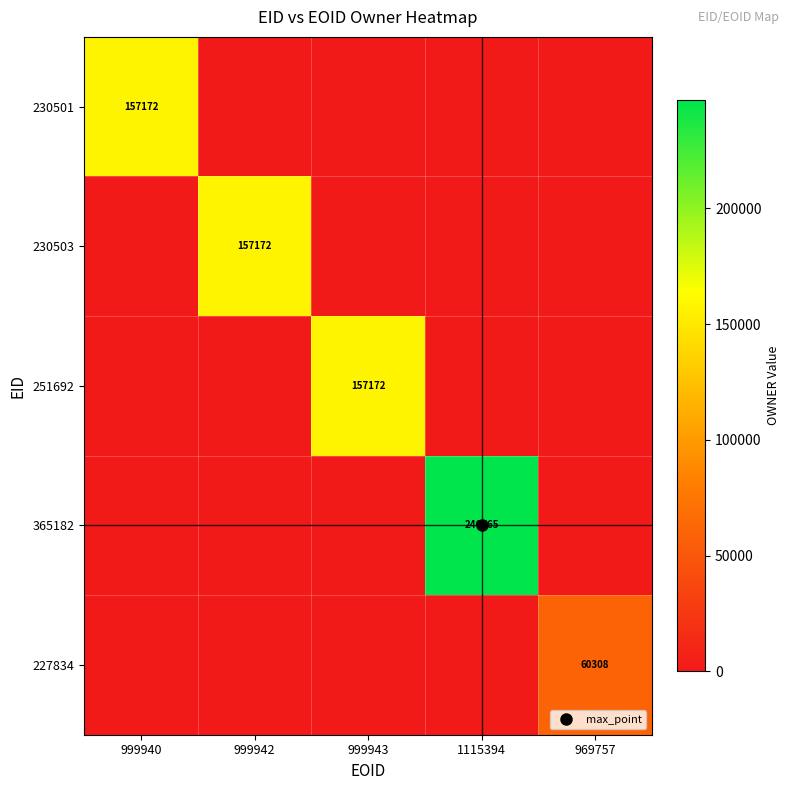

How many values in 230501 are above zero?

1